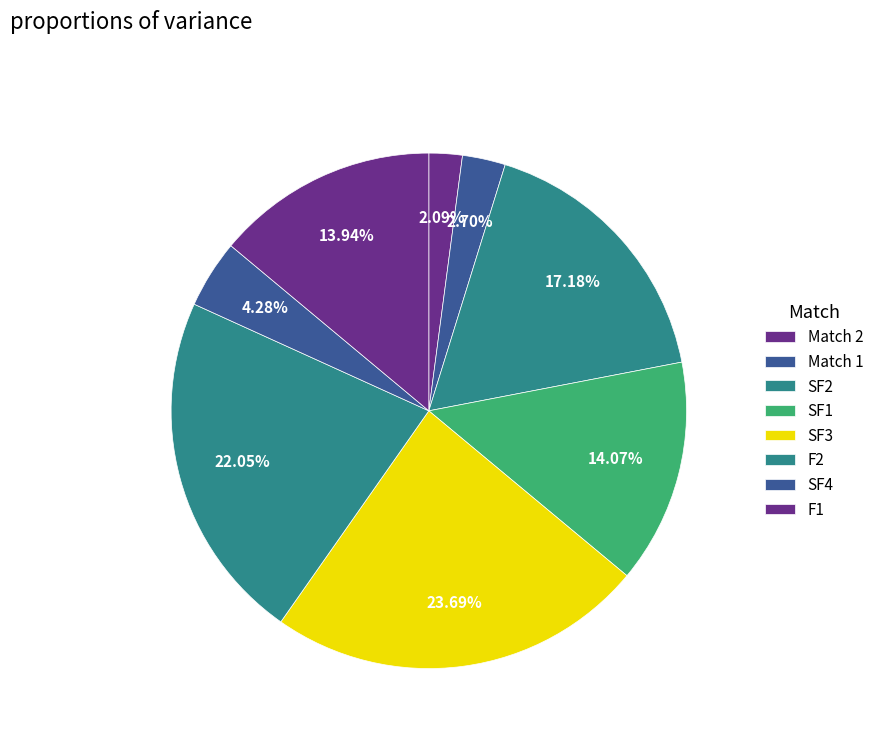

How many segments does this pie chart have?

8